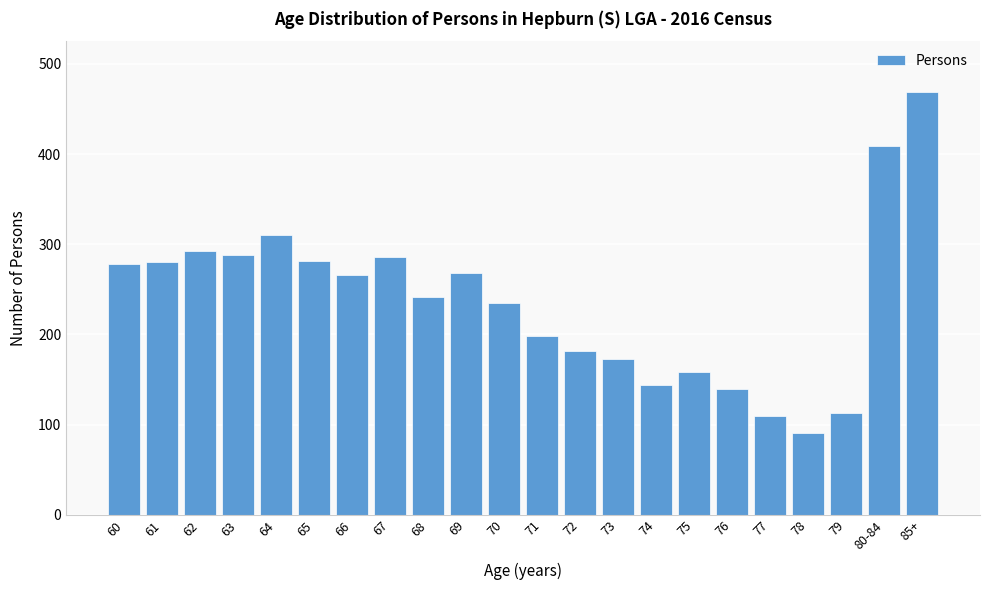

Is it true that the value at 79 is 113?

True